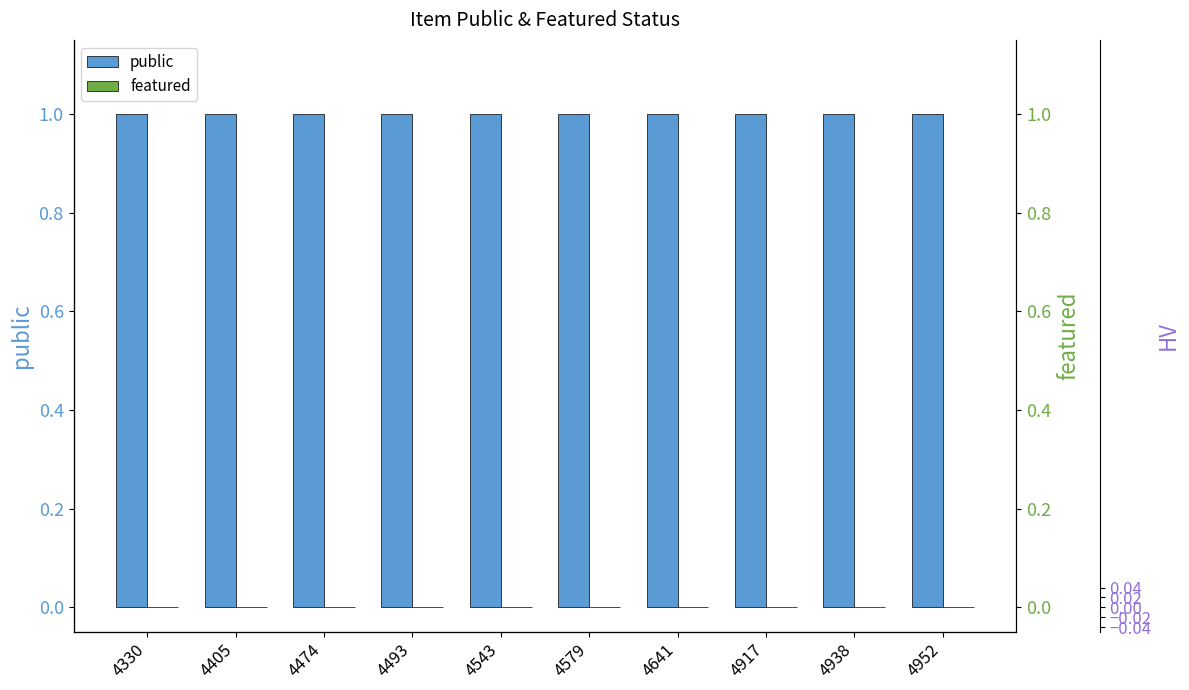

List the series in order of their overall mean, highest first.

public, featured